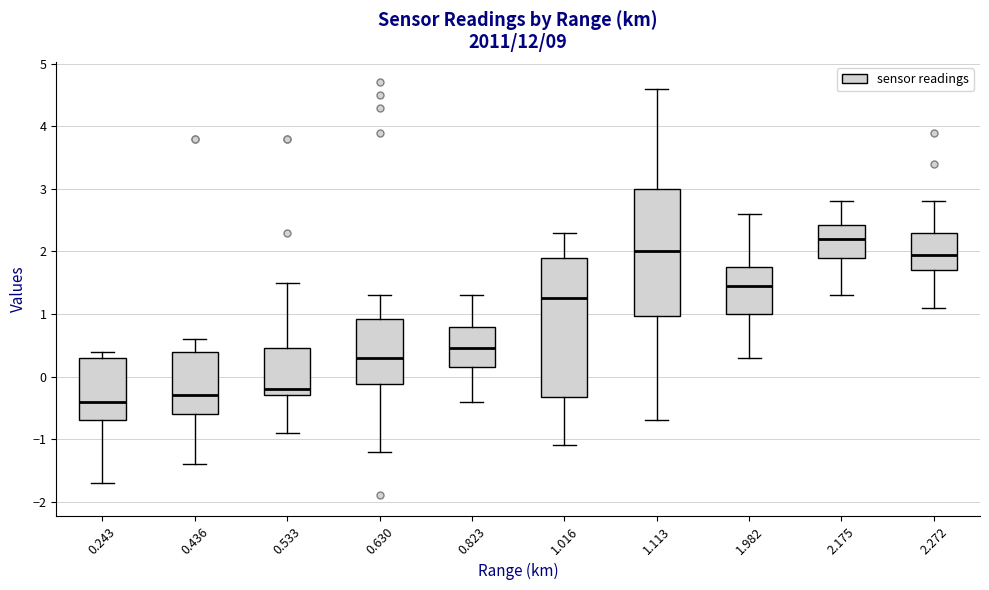

Reading left to right, read every box against the y-axis: the position of its median line, the range the box covers, and the ends of its whiskers. The values are not printed on the chart, so give them approximately, as read against the axis.

0.243: median -0.4, box -0.7 to 0.3, whiskers -1.7 to 0.4
0.436: median -0.3, box -0.6 to 0.4, whiskers -1.4 to 0.6
0.533: median -0.2, box -0.3 to 0.5, whiskers -0.9 to 1.5
0.630: median 0.3, box -0.1 to 0.9, whiskers -1.2 to 1.3
0.823: median 0.5, box 0.2 to 0.8, whiskers -0.4 to 1.3
1.016: median 1.3, box -0.3 to 1.9, whiskers -1.1 to 2.3
1.113: median 2.0, box 1.0 to 3.0, whiskers -0.7 to 4.6
1.982: median 1.5, box 1.0 to 1.8, whiskers 0.3 to 2.6
2.175: median 2.2, box 1.9 to 2.4, whiskers 1.3 to 2.8
2.272: median 2.0, box 1.7 to 2.3, whiskers 1.1 to 2.8